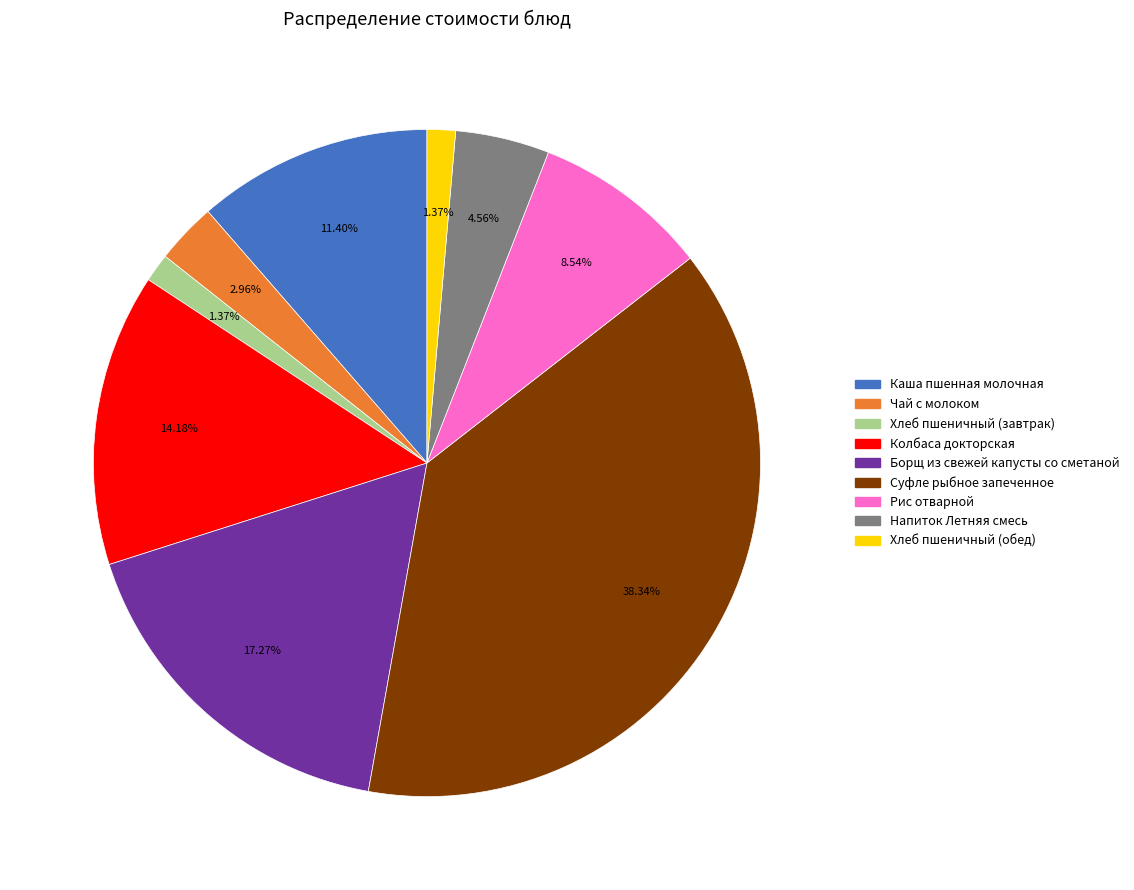

Is there any slice that represents more than half of the pie?

No